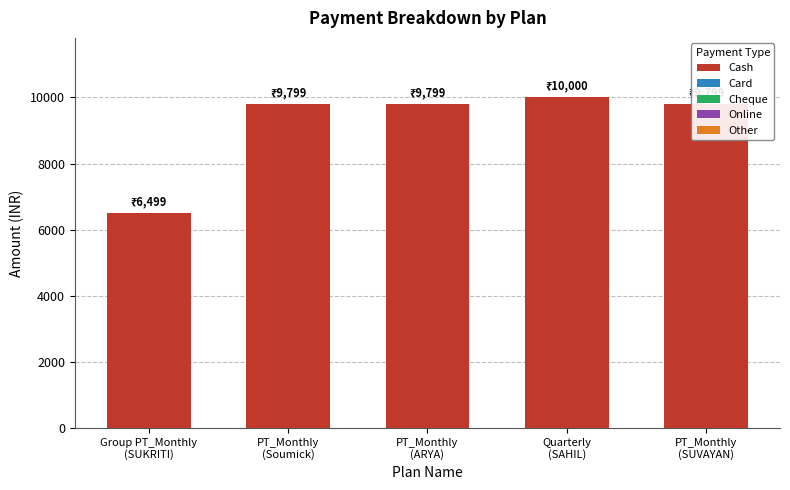

Are the bars grouped side by side (vs. stacked)?

No